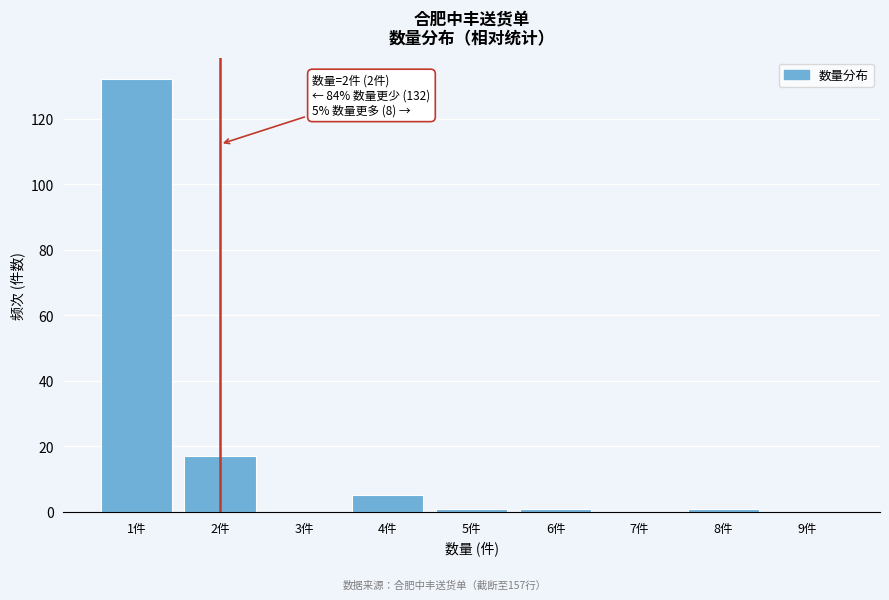

Reading right to left, what are all the values shown in this chart?

9件=0	8件=1	7件=0	6件=1	5件=1	4件=5	3件=0	2件=17	1件=132